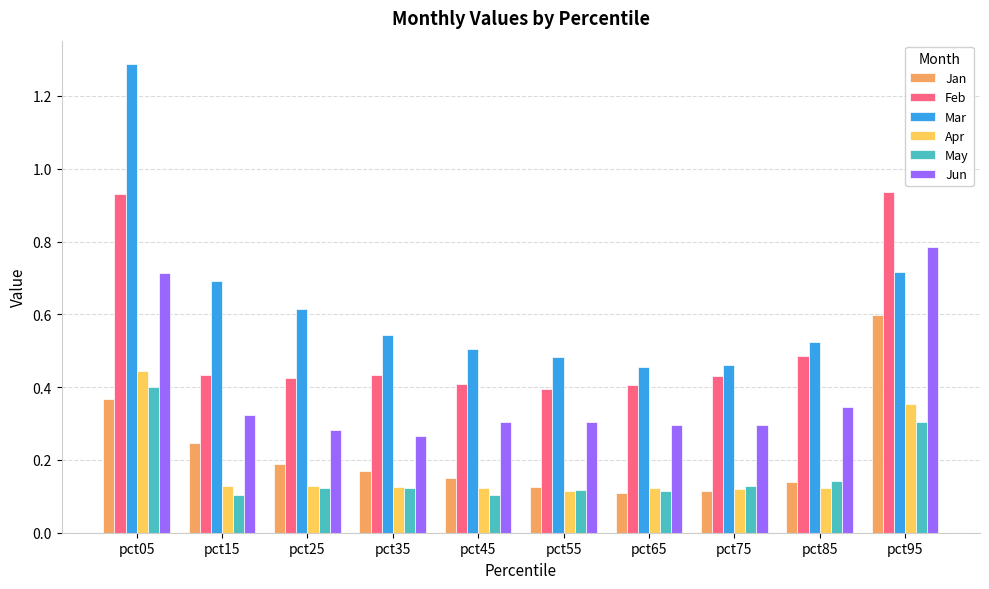

At which category is the sum across all series the highest?

pct05